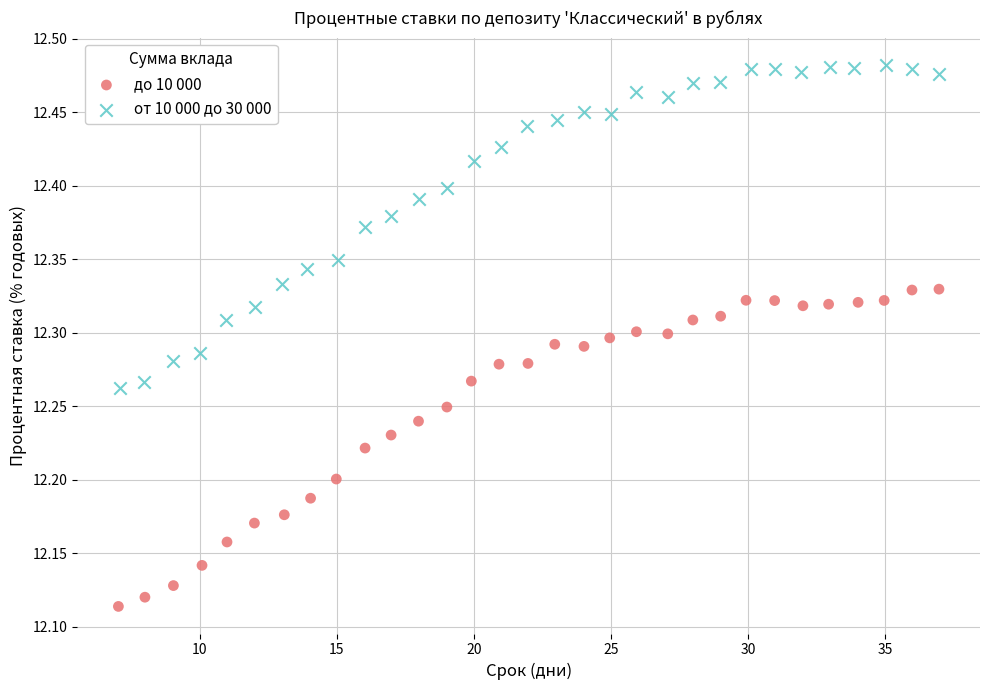

Which series contains the highest Y value?

от 10 000 до 30 000